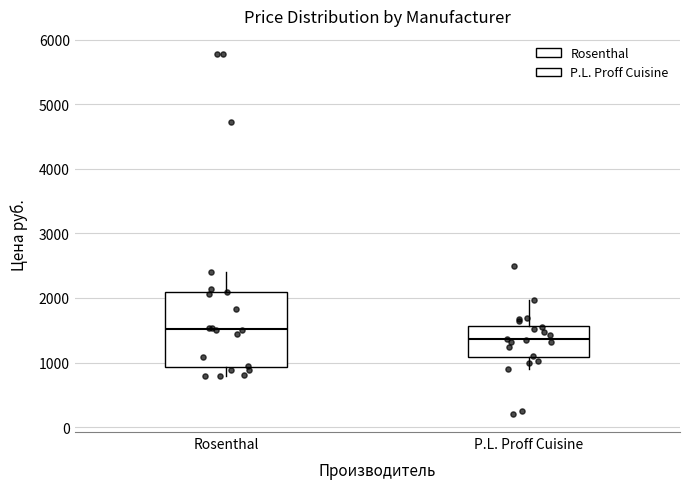

Reading left to right, transcribe this box plot: for each box, give where its median line is, the range the box spans, and where its two whiskers end, as read against the y-axis. The values are not printed on the chart, so give them approximately, as read against the axis.

Rosenthal: median 1500, box 900 to 2100, whiskers 800 to 2400
P.L. Proff Cuisine: median 1400, box 1100 to 1600, whiskers 900 to 2000